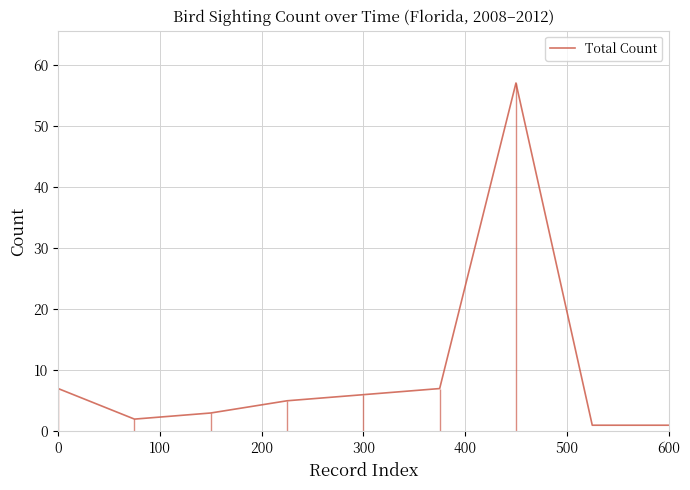

Reading right to left, extract all data points from this chart.

1	1	57	7	6	5	3	2	7